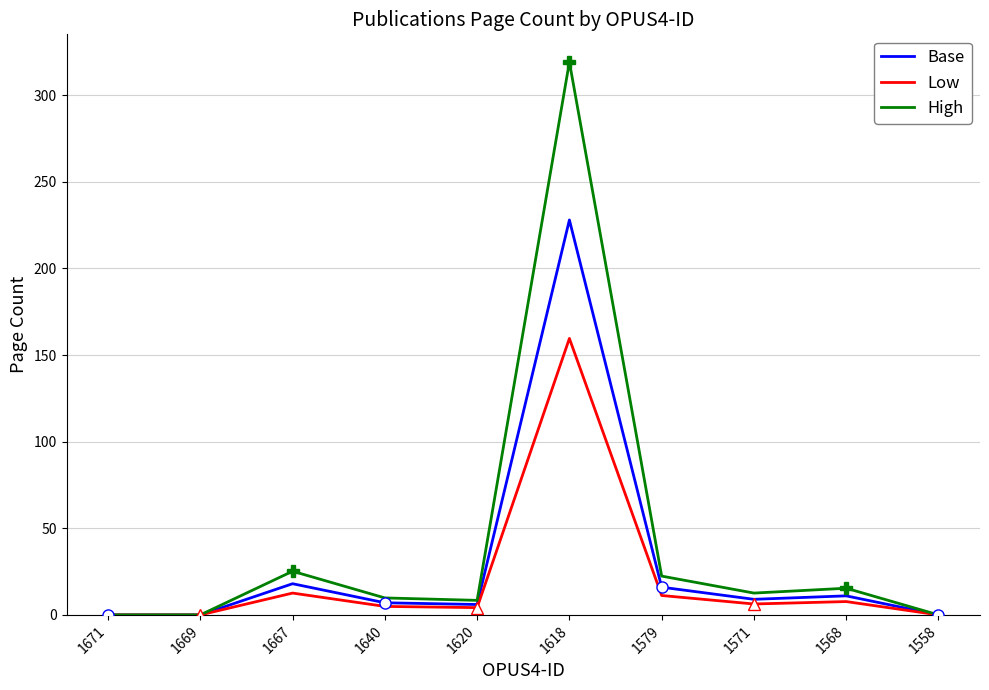

Between 1618 and 1568, which is larger?

1618